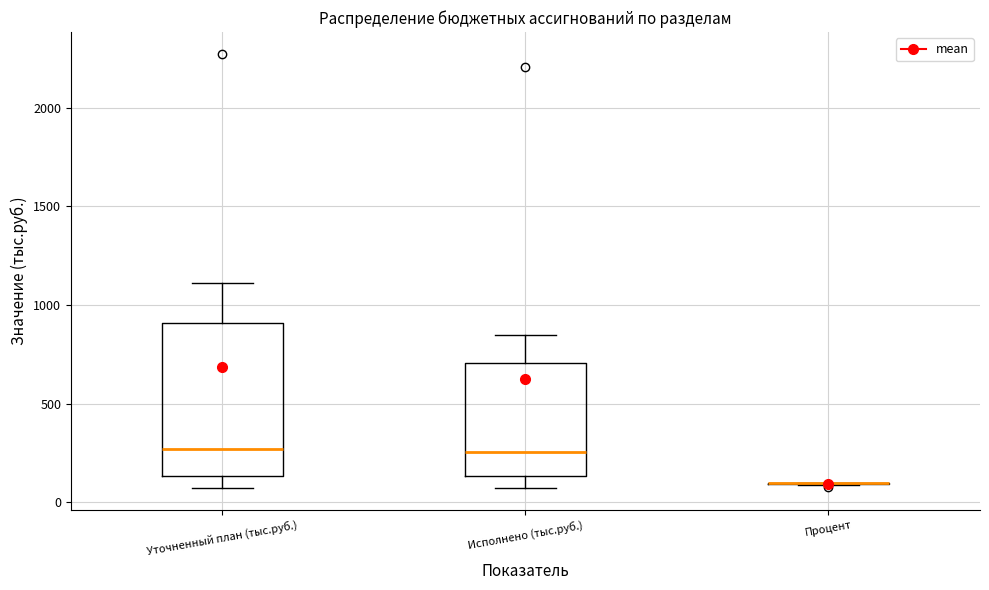

Reading left to right, read every box against the y-axis: the position of its median line, the range the box covers, and the ends of its whiskers. The values are not printed on the chart, so give them approximately, as read against the axis.

Уточненный план (тыс.руб.): median 250, box 150 to 900, whiskers 50 to 1100
Исполнено (тыс.руб.): median 250, box 150 to 700, whiskers 50 to 850
Процент: box collapsed to a line at 100, whiskers 100 to 100